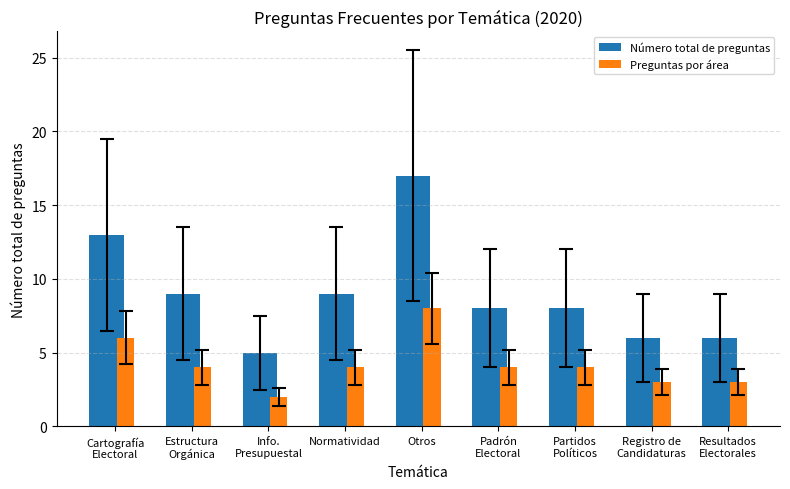

What is the value of the Número total de preguntas bar at the 8th from the left?

6